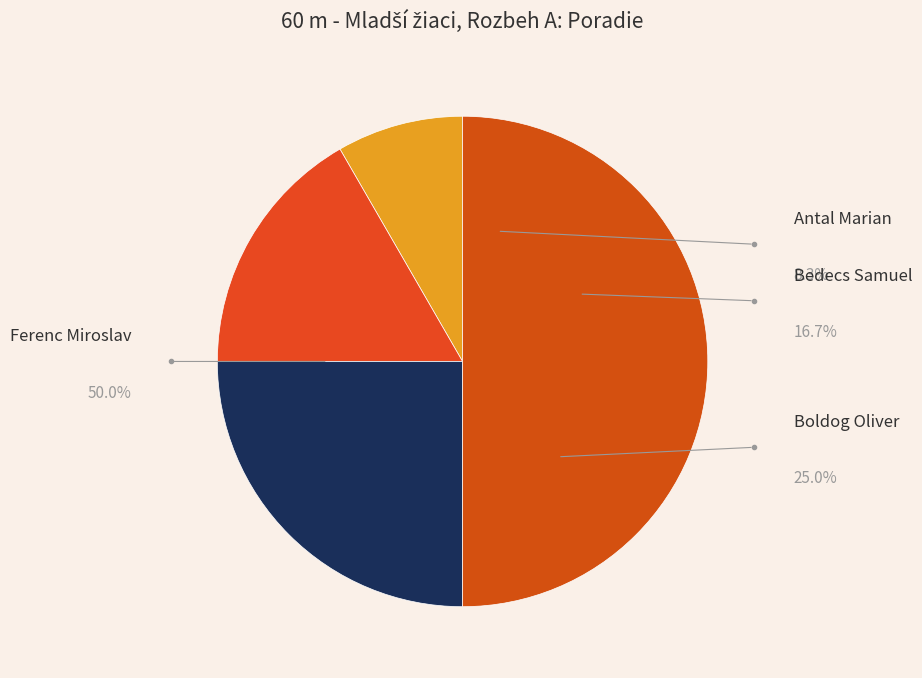

What is the change in value from Bedecs Samuel to Ferenc Miroslav?

+4